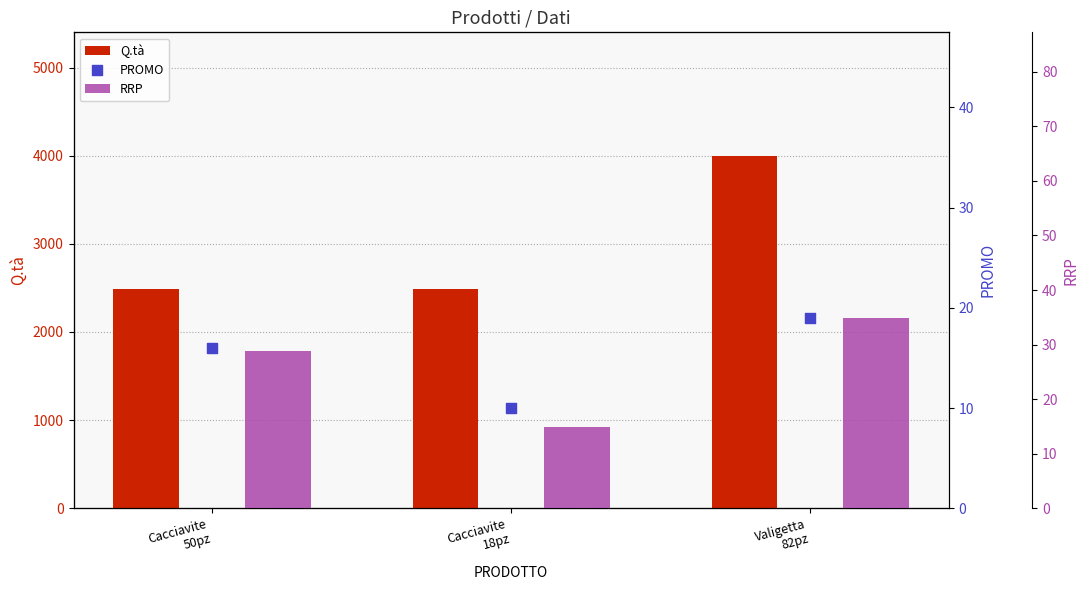

Is the value of Q.tà at Cacciavite
50pz greater than the value of RRP at Cacciavite
50pz?

Yes